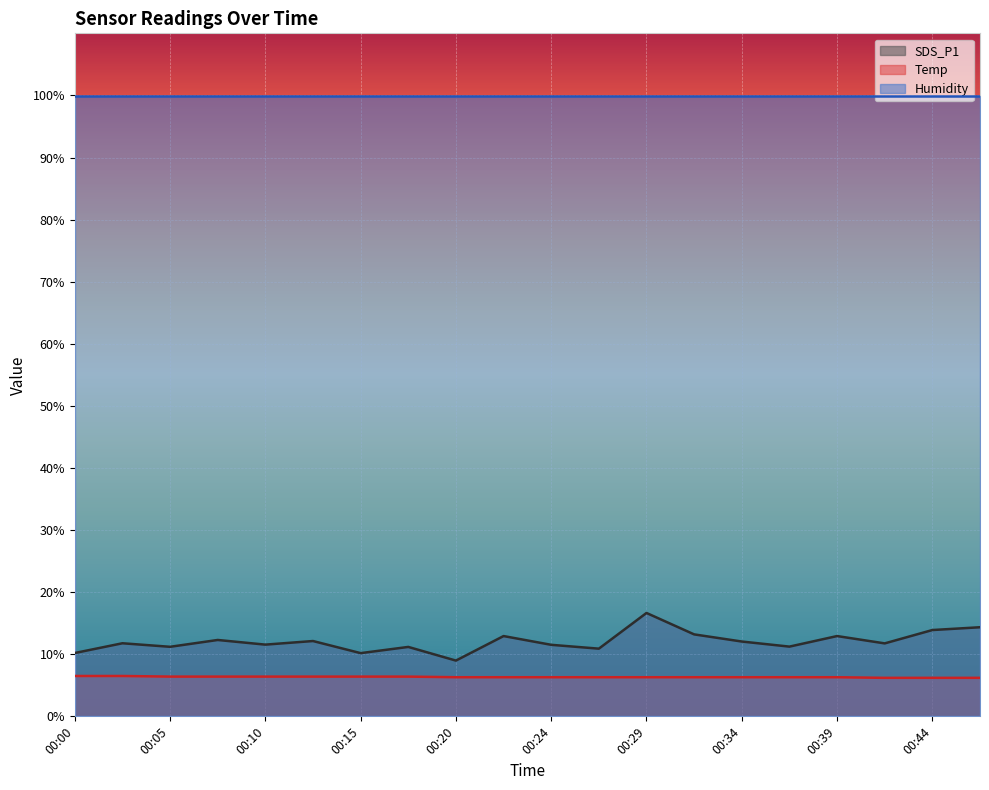

Is it true that Temp equals 3.1 at 00:22?

False